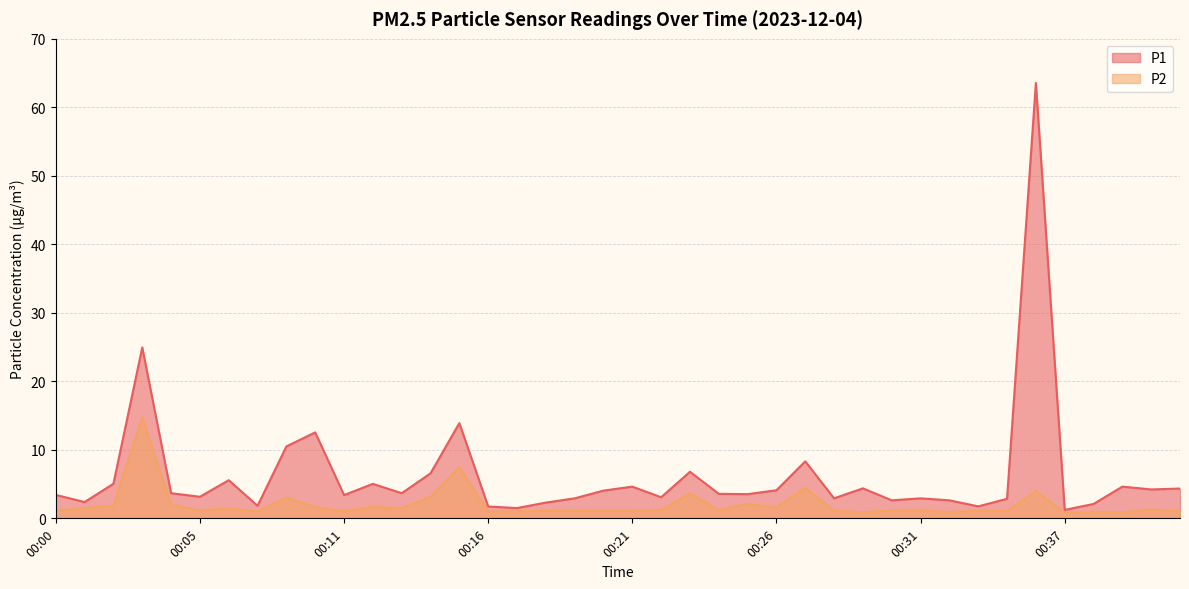

True or false: P1 and P2 cross at least once.

False